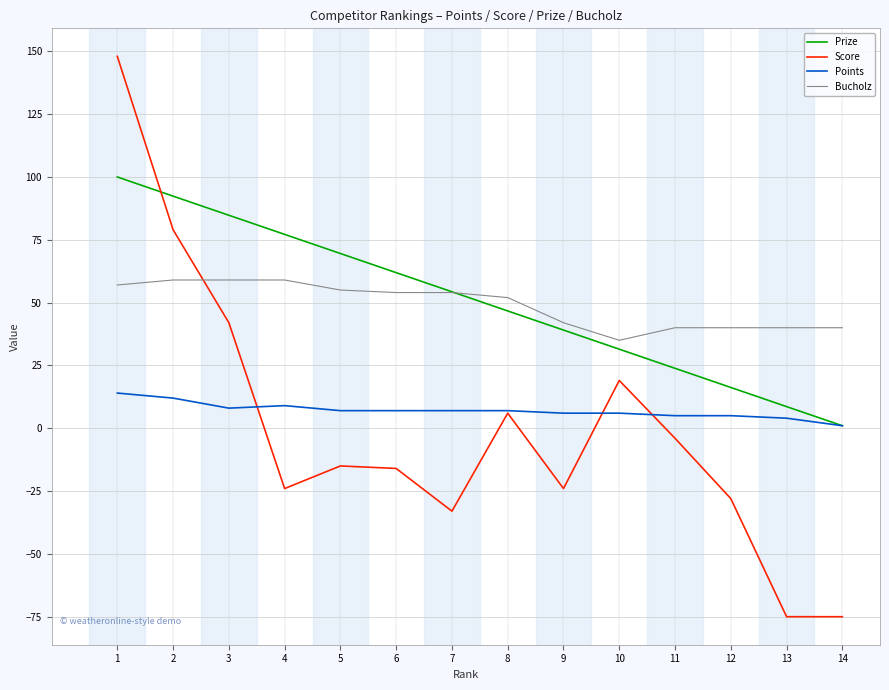

Which category has the highest value across all series?

1